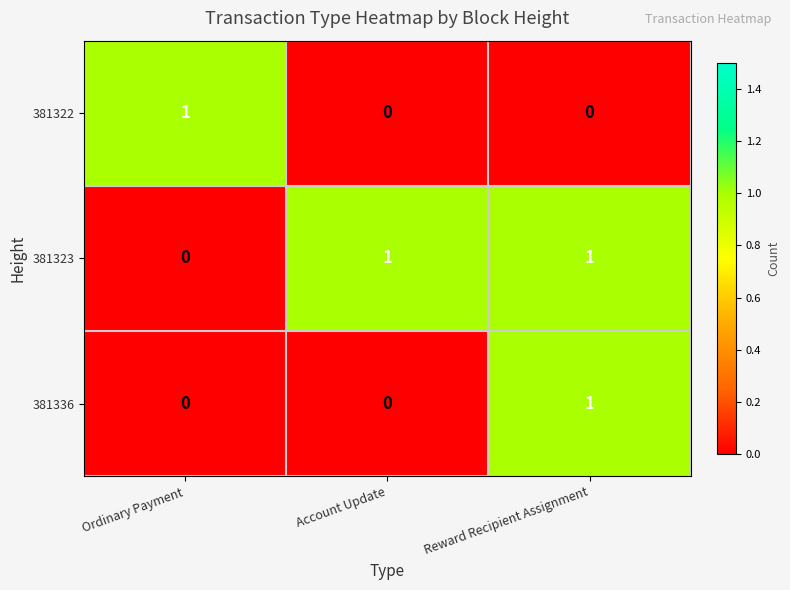

Count the 381323 values in the range 0 to 1.

3